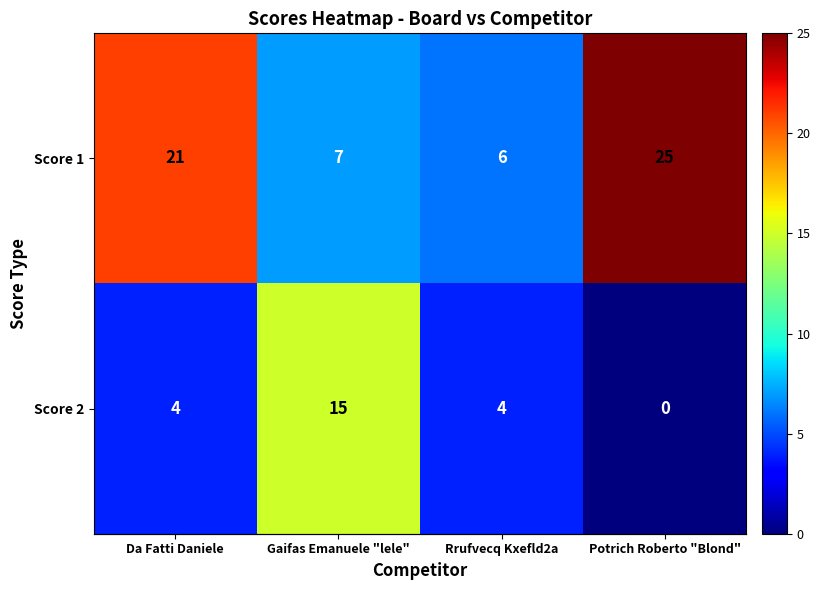

How many categories are shown in the chart?

4